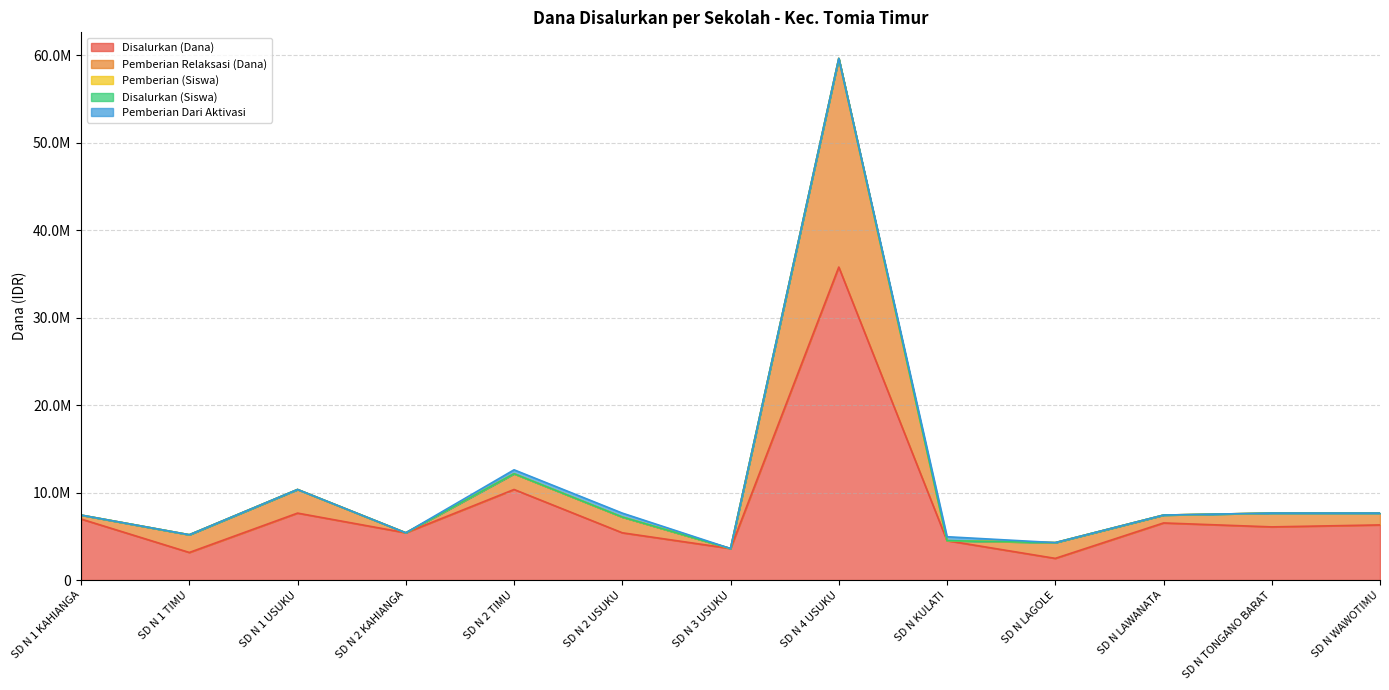

True or false: Disalurkan (Dana) has more than 0 points higher than both neighbors.

True